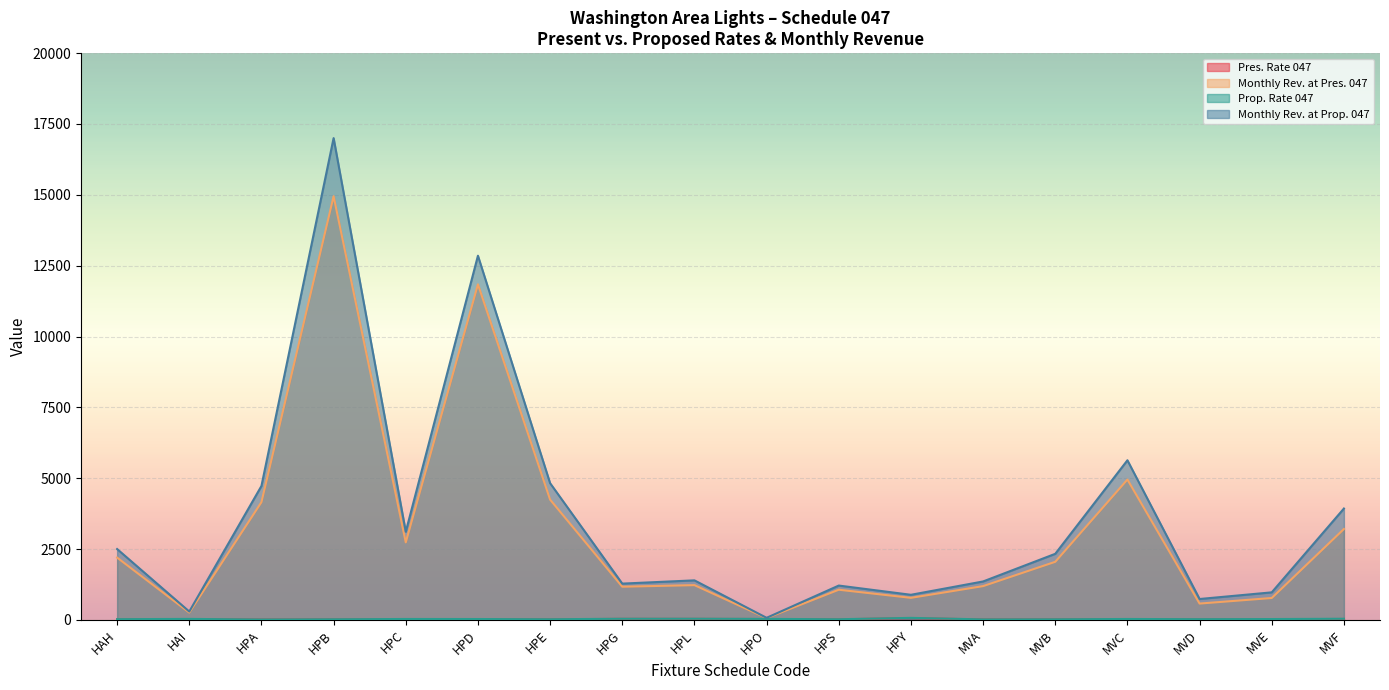

How many interior local peaks does the Prop. Rate 047 series have?

5